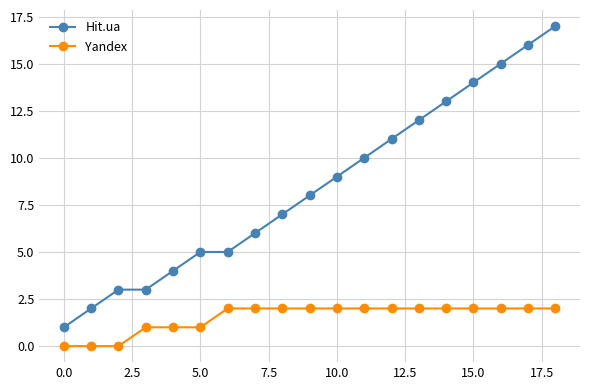

True or false: Hit.ua and Yandex intersect in this chart.

False